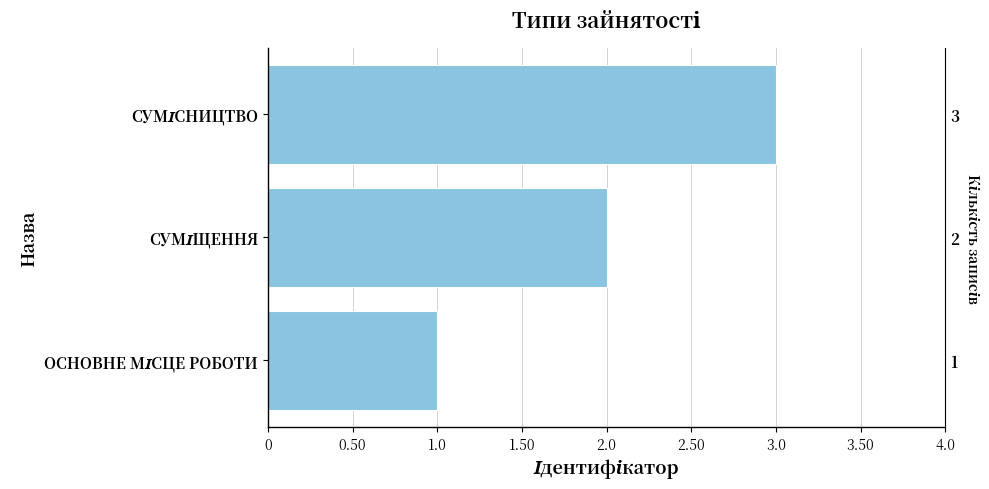

What is the smallest value displayed?

1